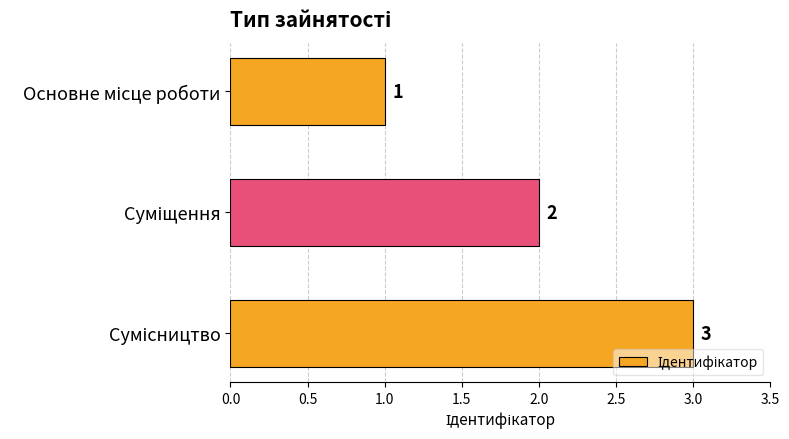

How many bars are there in total?

3